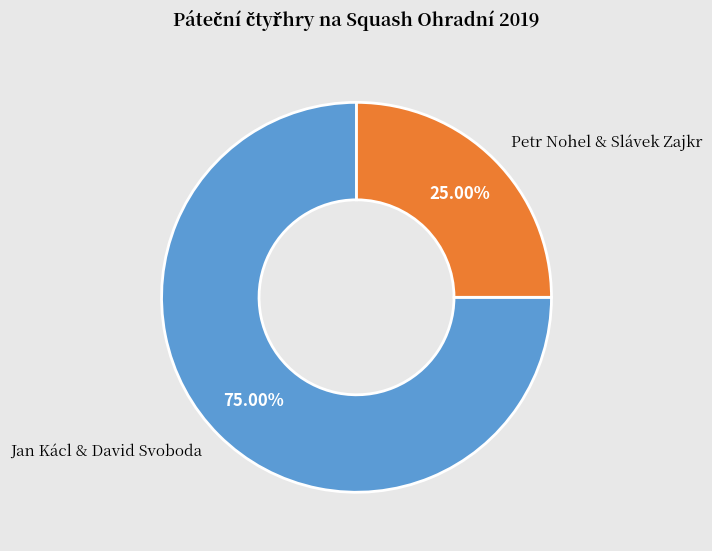

Combined, do Jan Kácl & David Svoboda and Petr Nohel & Slávek Zajkr account for over 50%?

Yes